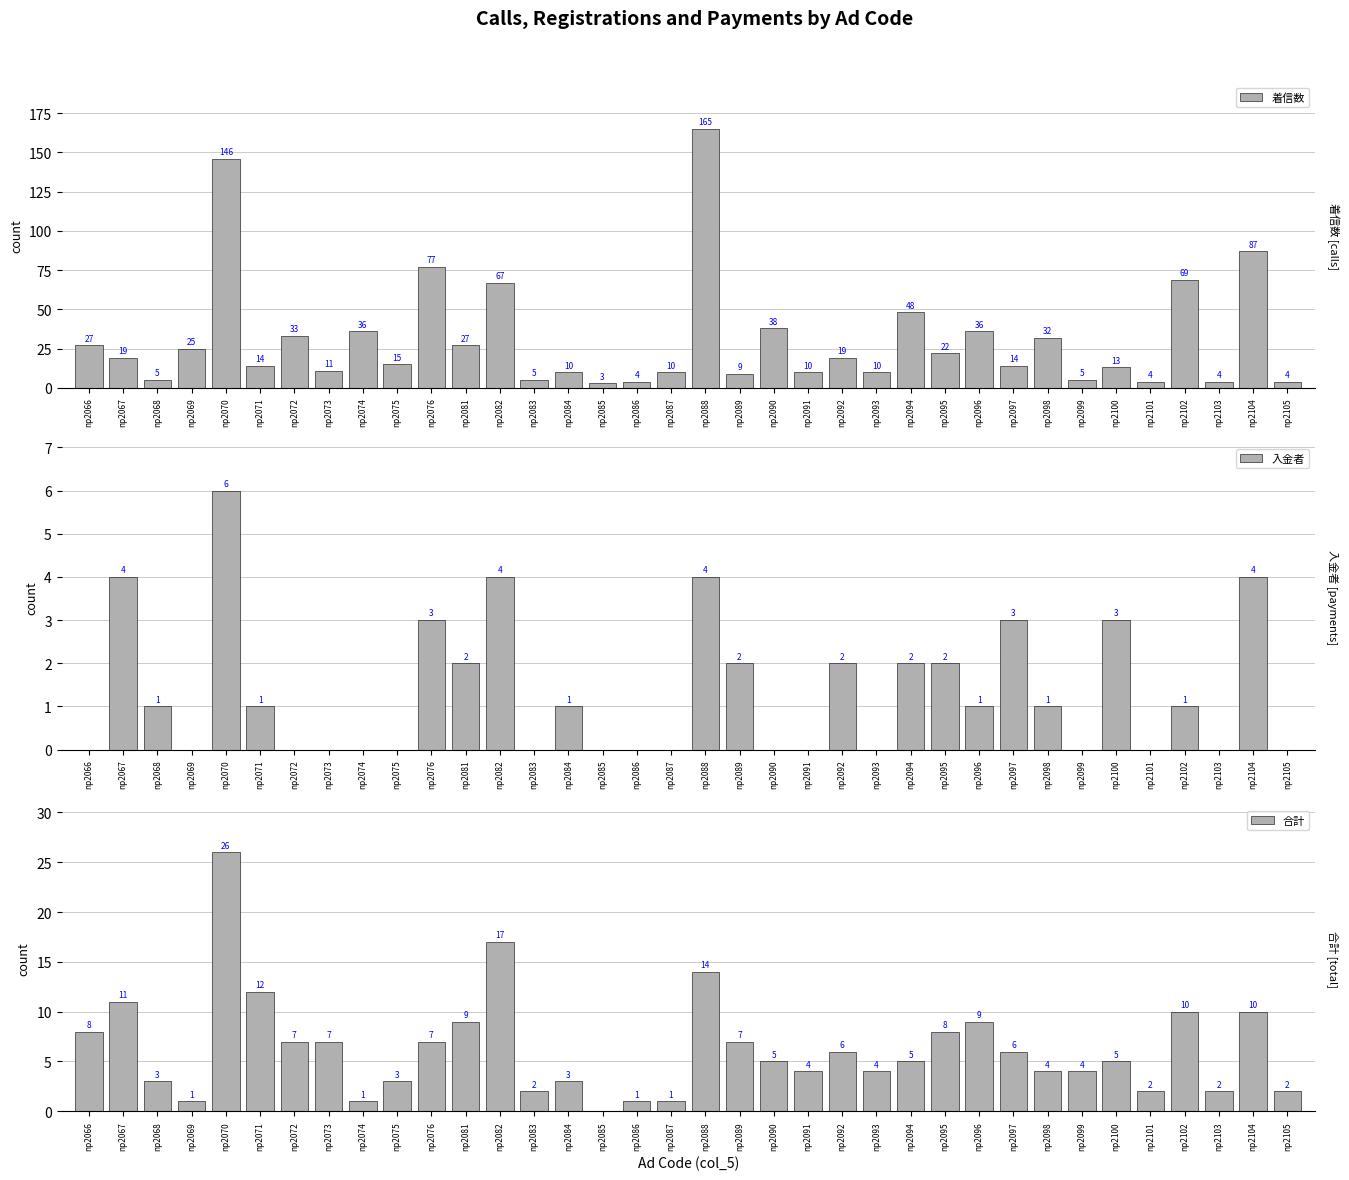

What is the sum of the 入金者 values at np2075 and np2094?

2